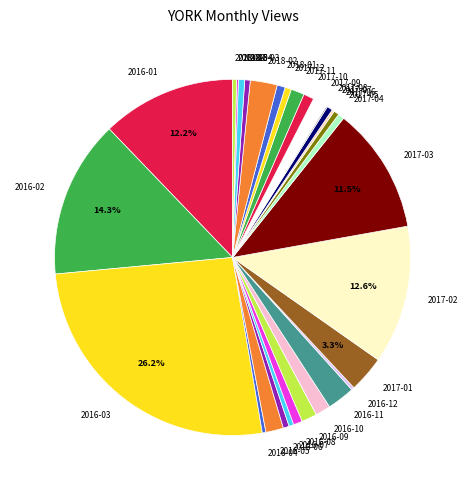

Which slice is the largest?

2016-03